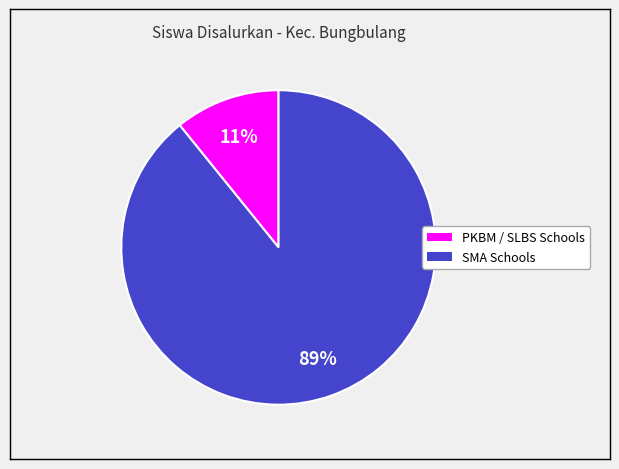

To the nearest percent, what is the average slice percentage?

50%